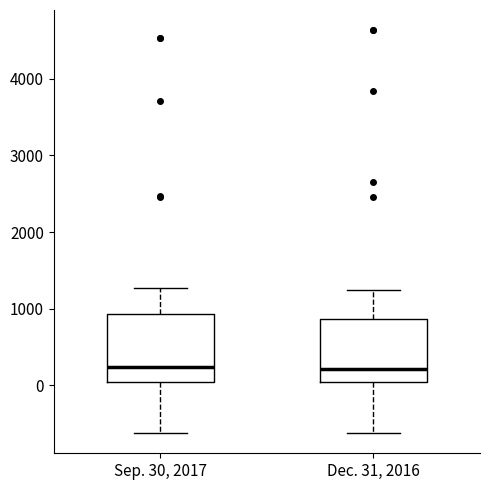

Reading left to right, read every box against the y-axis: the position of its median line, the range the box covers, and the ends of its whiskers. The values are not printed on the chart, so give them approximately, as read against the axis.

Sep. 30, 2017: median 200, box 0 to 900, whiskers -600 to 1300
Dec. 31, 2016: median 200, box 0 to 900, whiskers -600 to 1200